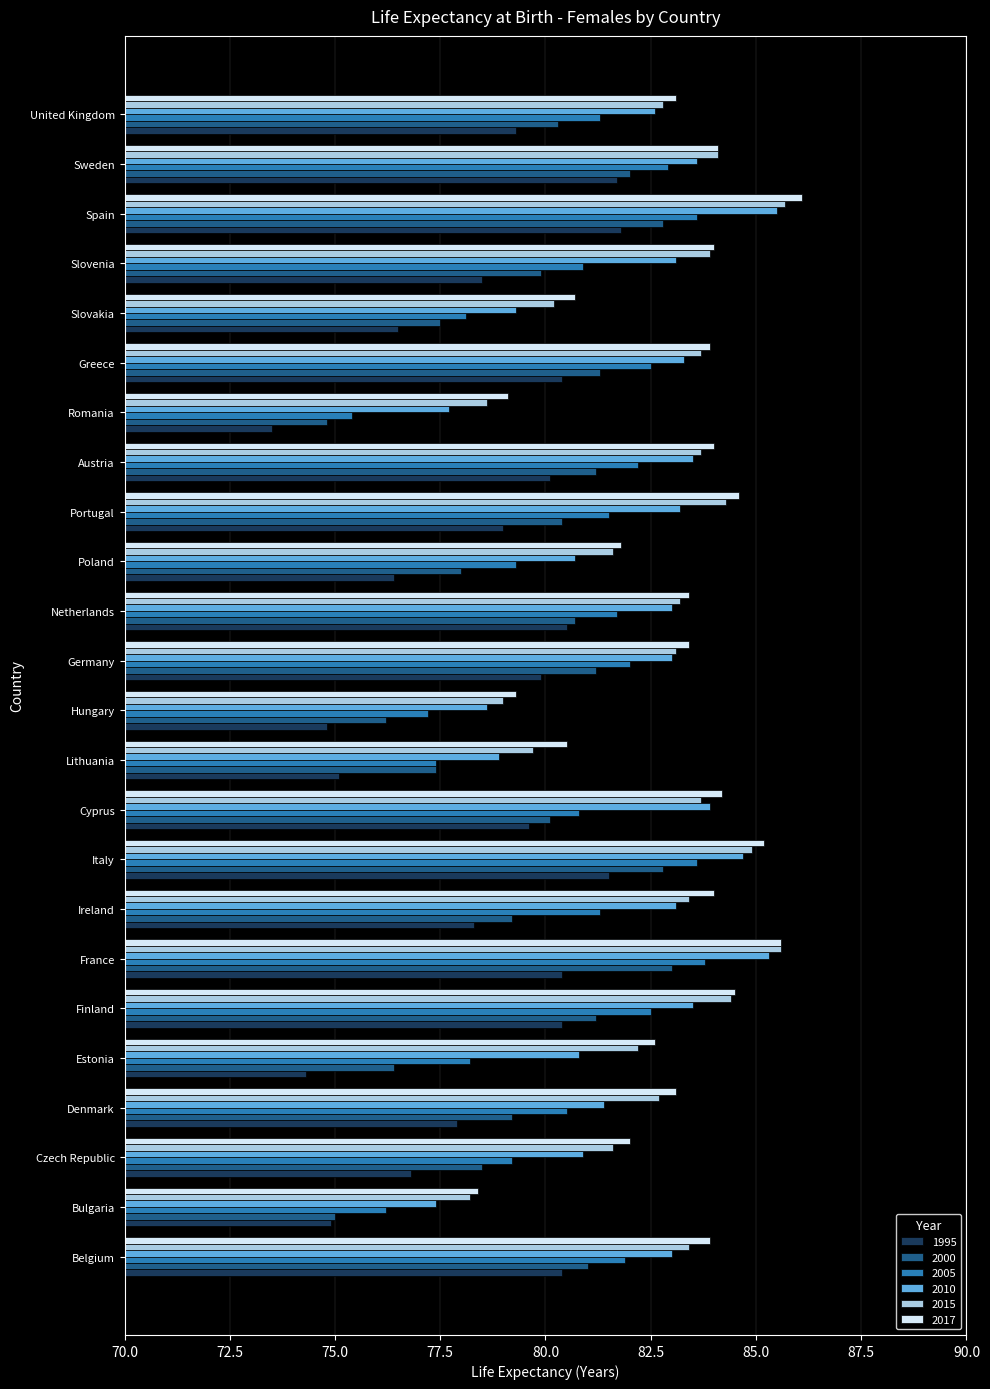

Is the value of 2000 at Greece greater than the value of 2010 at Italy?

No